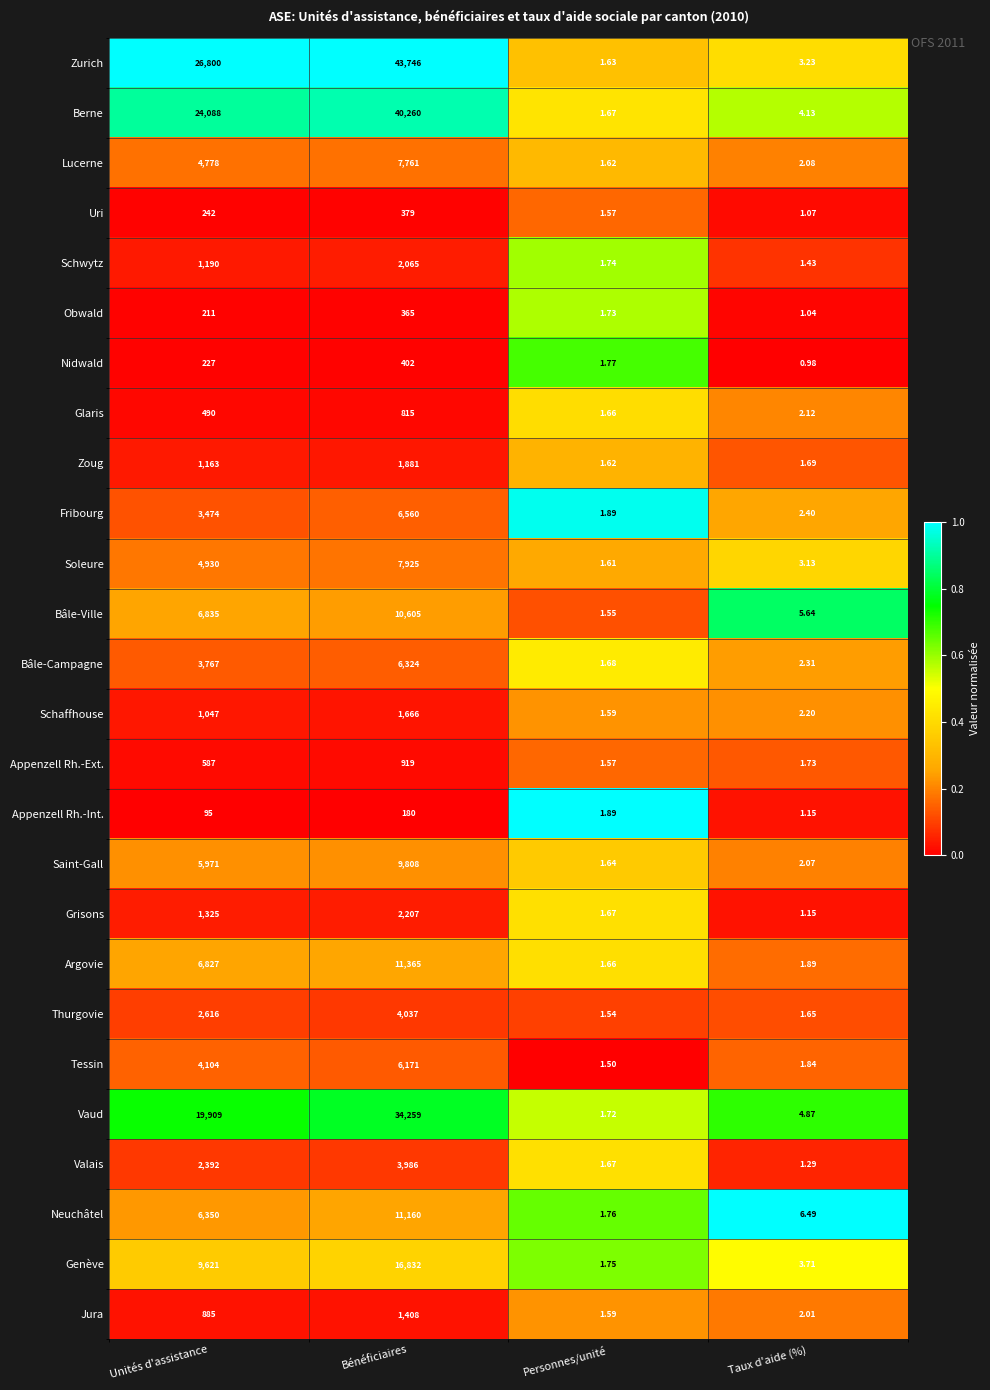

Which series has the widest spread of values?

Zurich